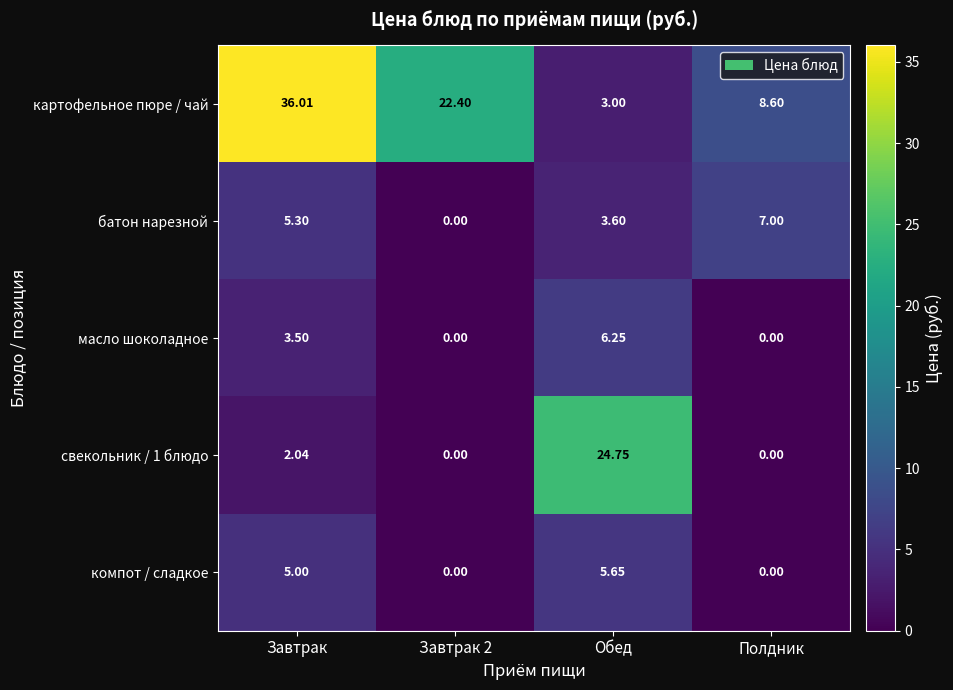

Which series has the largest total across all categories?

картофельное пюре / чай